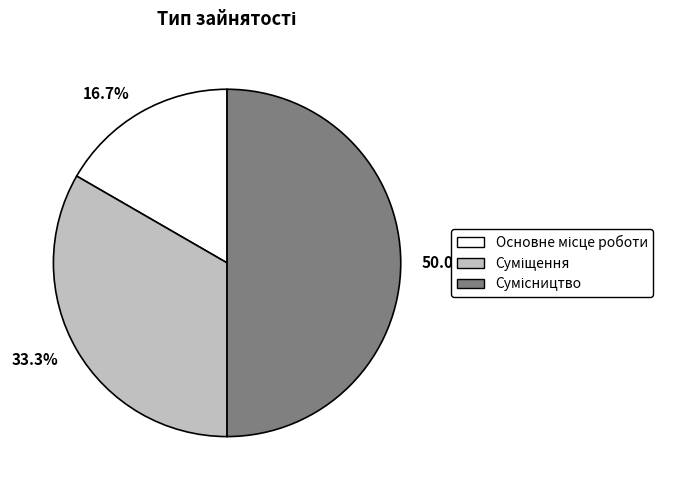

Do Основне місце роботи and Сумісництво together represent more than half of the pie?

Yes